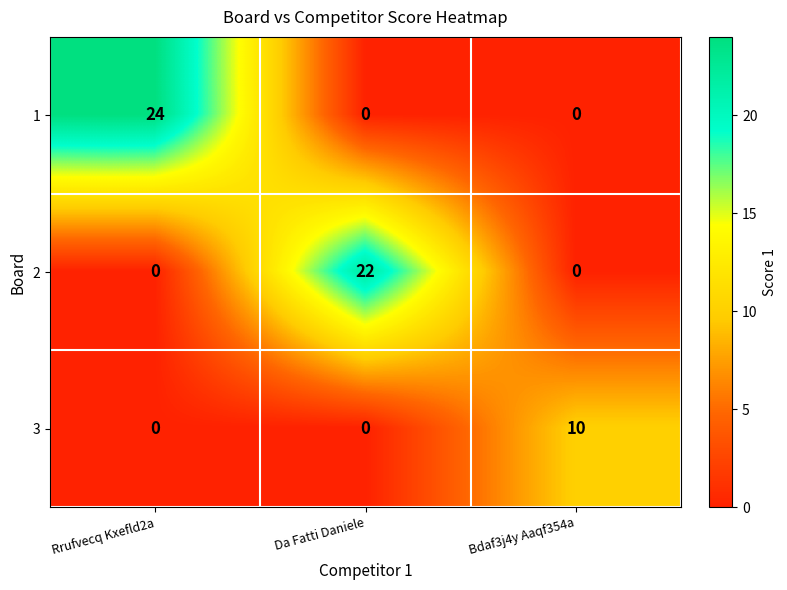

The value of 3 at Bdaf3j4y Aaqf354a is 10. True or false?

True